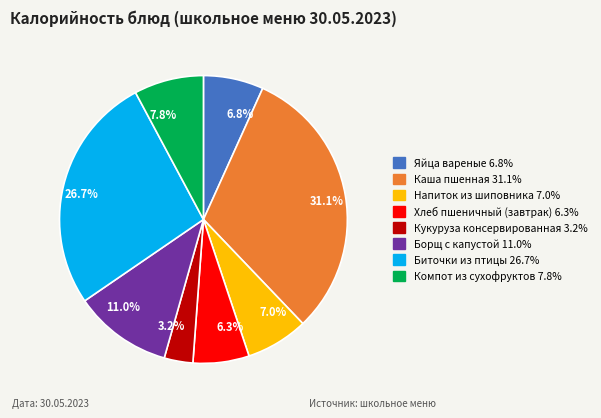

Is there any slice that represents more than half of the pie?

No